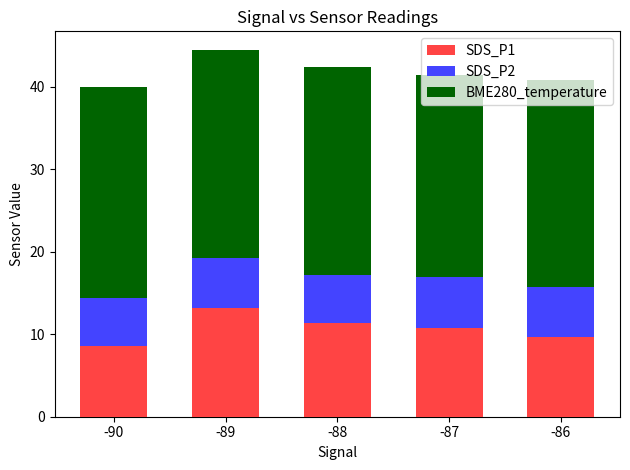

Is it true that SDS_P1 equals 5.4 at -90?

False